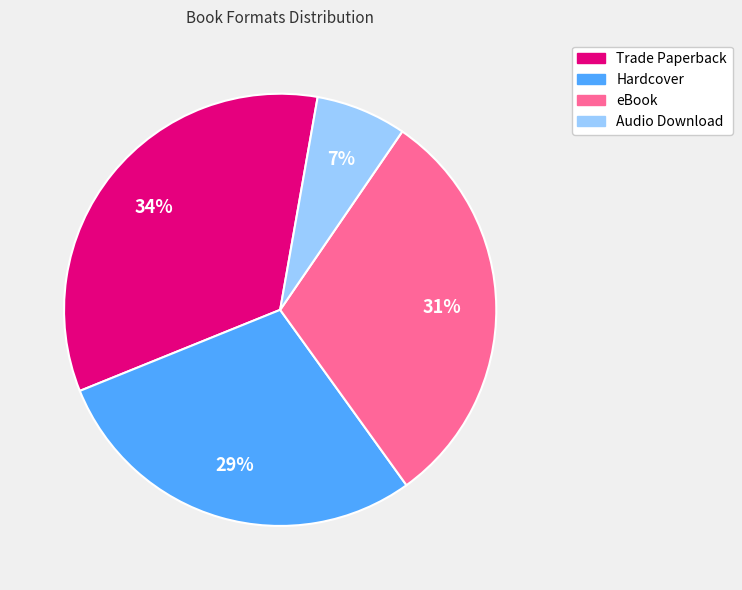

Approximately how many times larger is the value at Trade Paperback compared to Hardcover?

1.2